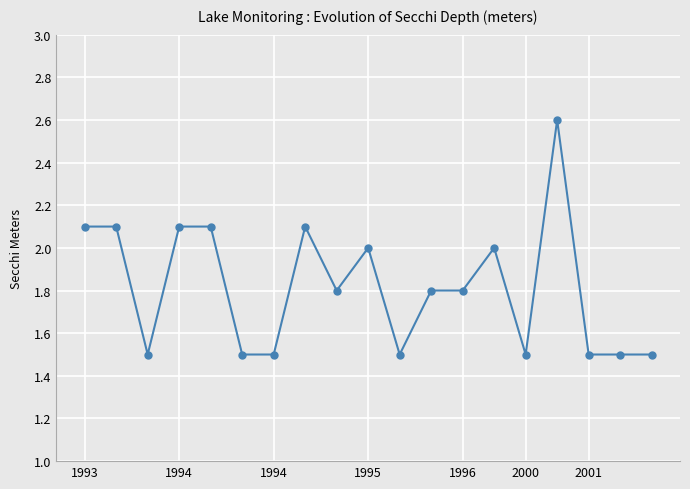

What is the value of the 3rd point from the left?

1.5